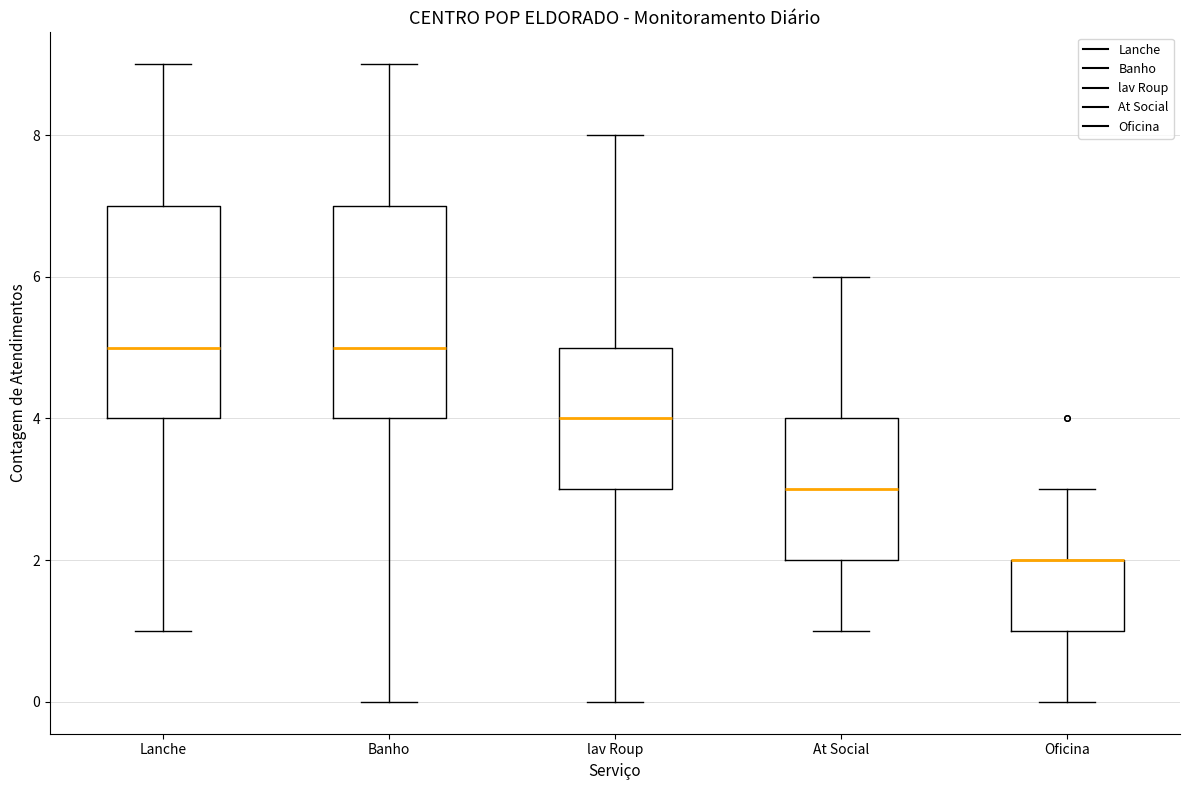

Reading left to right, read every box against the y-axis: the position of its median line, the range the box covers, and the ends of its whiskers. The values are not printed on the chart, so give them approximately, as read against the axis.

Lanche: median 5, box 4 to 7, whiskers 1 to 9
Banho: median 5, box 4 to 7, whiskers 0 to 9
lav Roup: median 4, box 3 to 5, whiskers 0 to 8
At Social: median 3, box 2 to 4, whiskers 1 to 6
Oficina: median 2 (drawn on the box's upper edge), box 1 to 2, whiskers 0 to 3